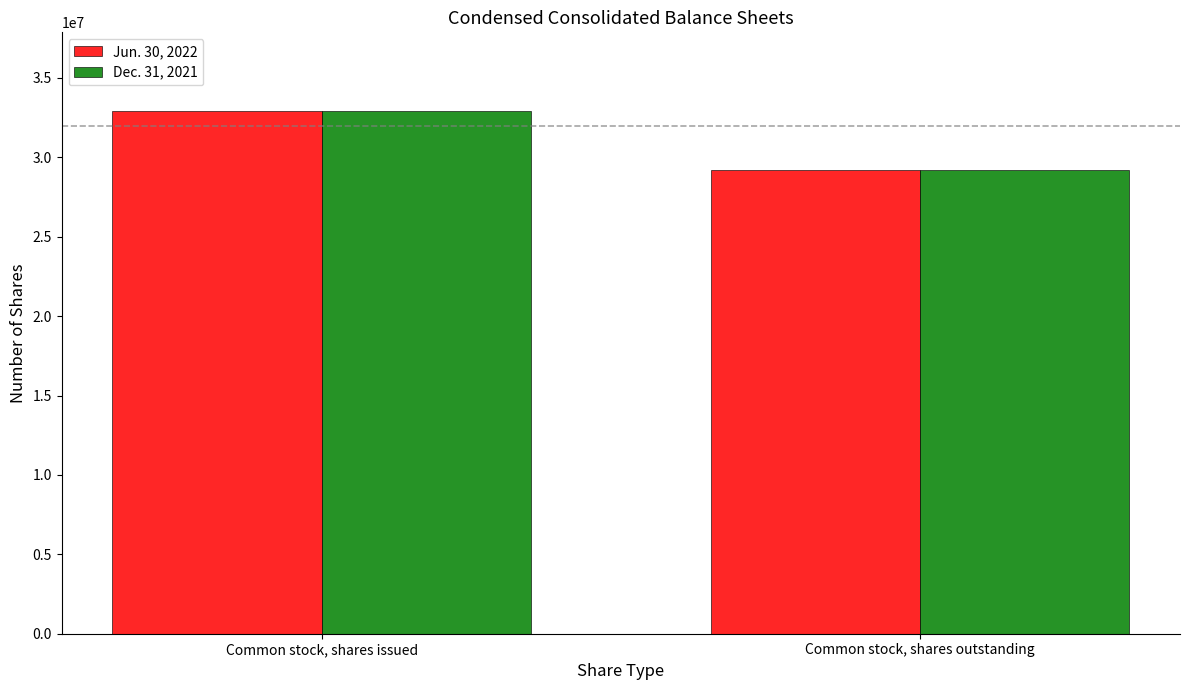

Rank the categories by Dec. 31, 2021 value from highest to lowest.

Common stock, shares issued, Common stock, shares outstanding